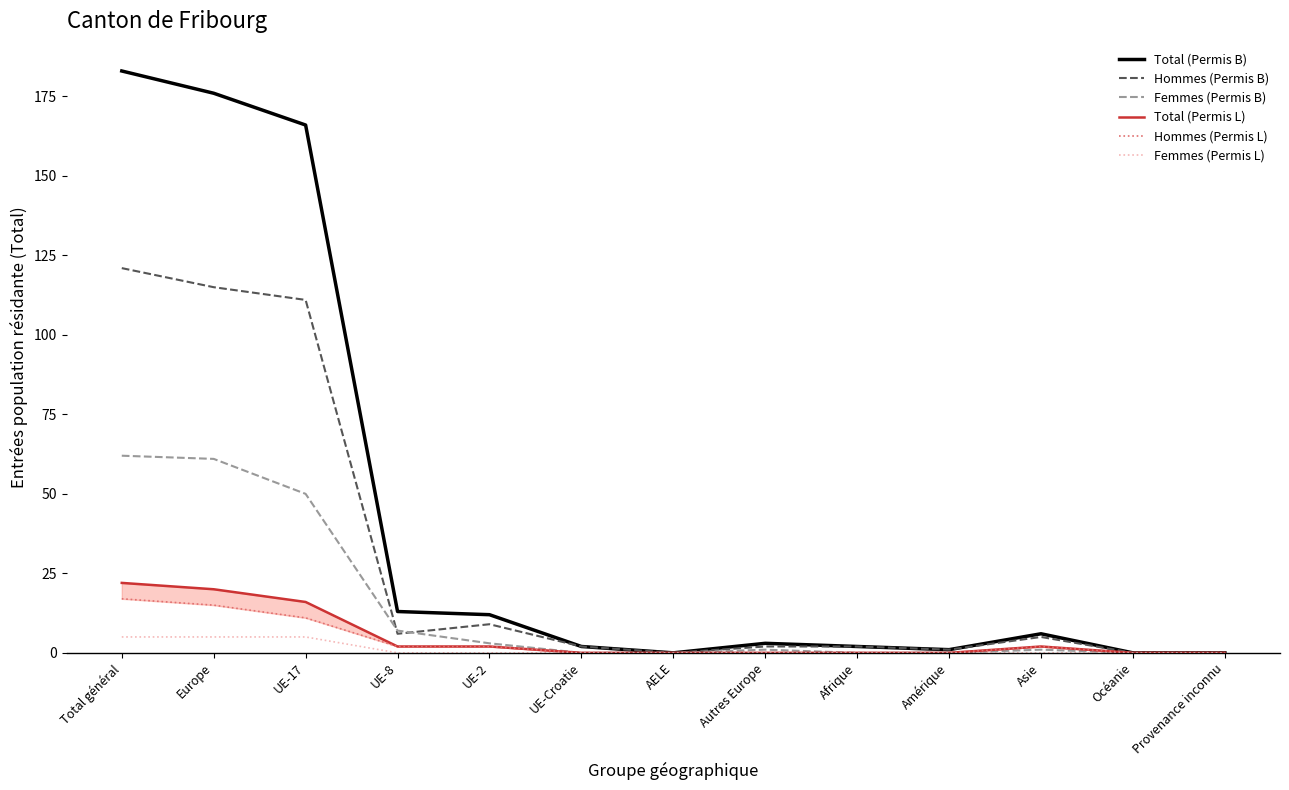

List the series in order of their peak value, lowest first.

Femmes (Permis L), Hommes (Permis L), Total (Permis L), Femmes (Permis B), Hommes (Permis B), Total (Permis B)